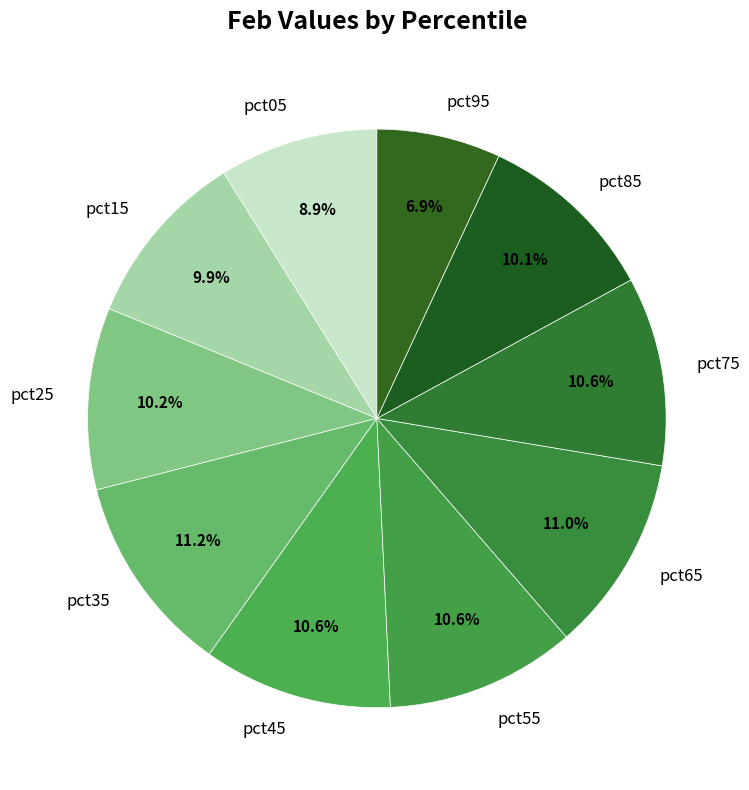

Combined, do pct55 and pct05 account for over 50%?

No